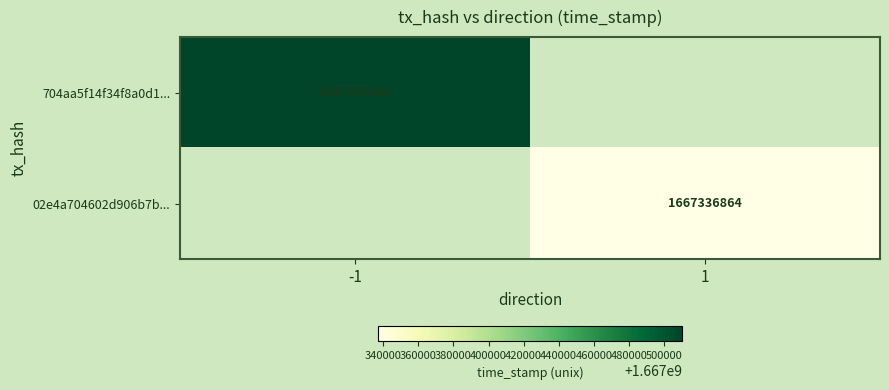

Is the value of 704aa5f14f34f8a0d1... at -1 greater than the value of 02e4a704602d906b7b... at 1?

Yes